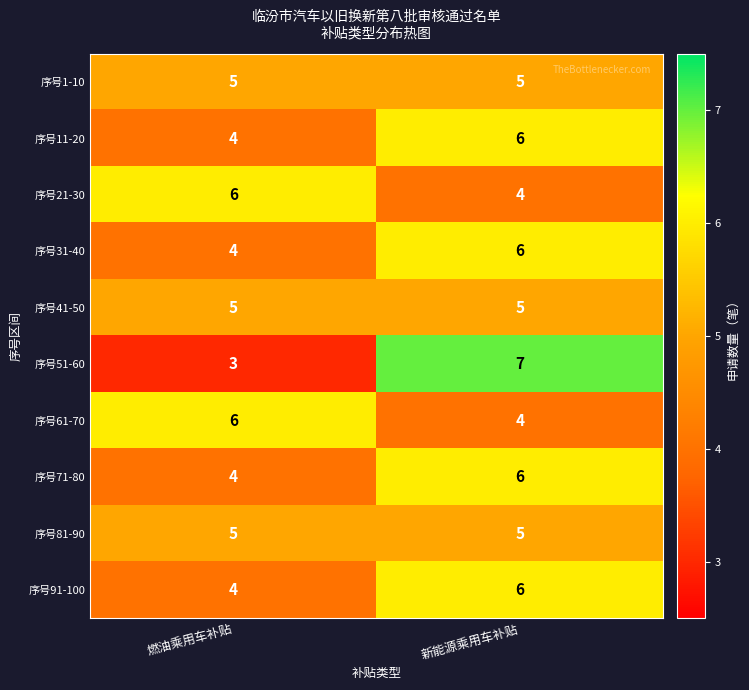

The value of 序号81-90 at 新能源乘用车补贴 is 2. True or false?

False